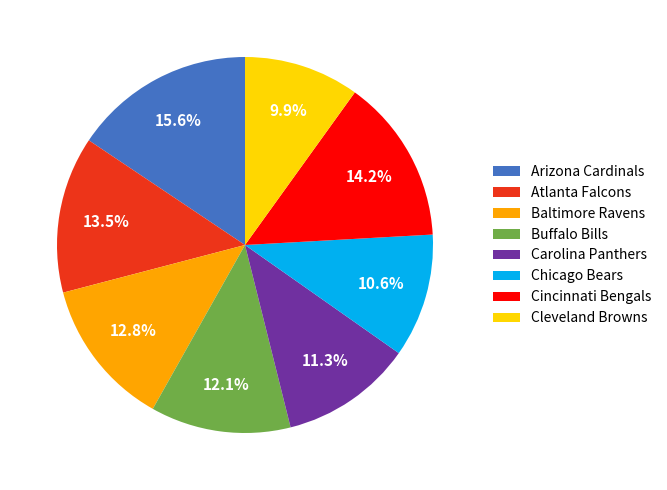

Approximately how many times larger is the value at Cleveland Browns compared to Baltimore Ravens?

0.8